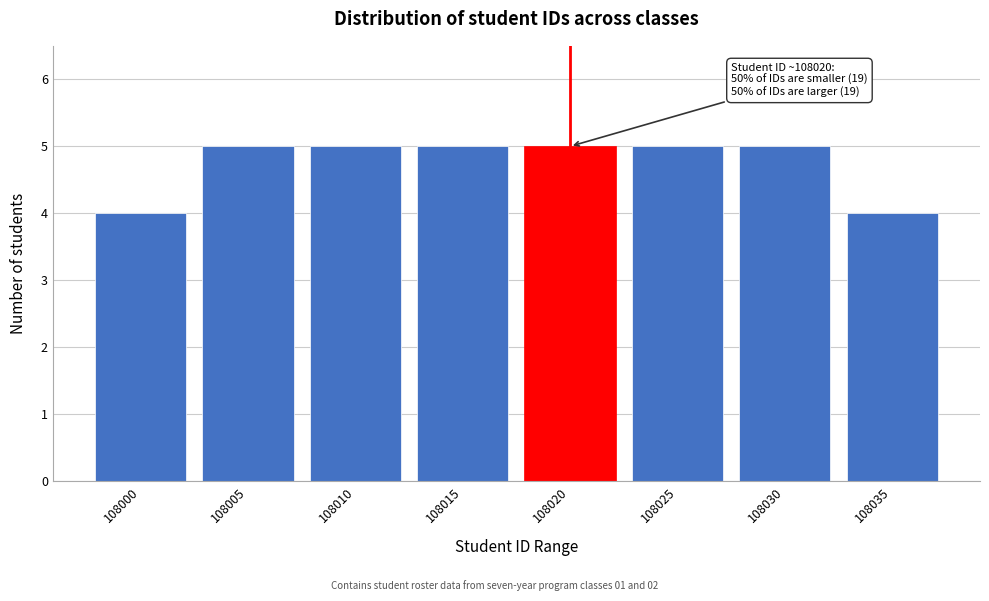

Reading left to right, extract all data points from this chart.

108000=4	108005=5	108010=5	108015=5	108020=5	108025=5	108030=5	108035=4